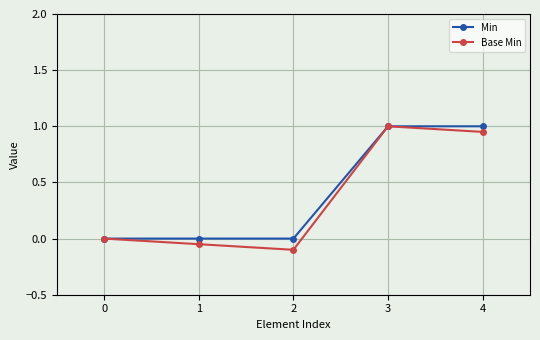

What is the difference between the second highest and second lowest values in the Min series?

1.0